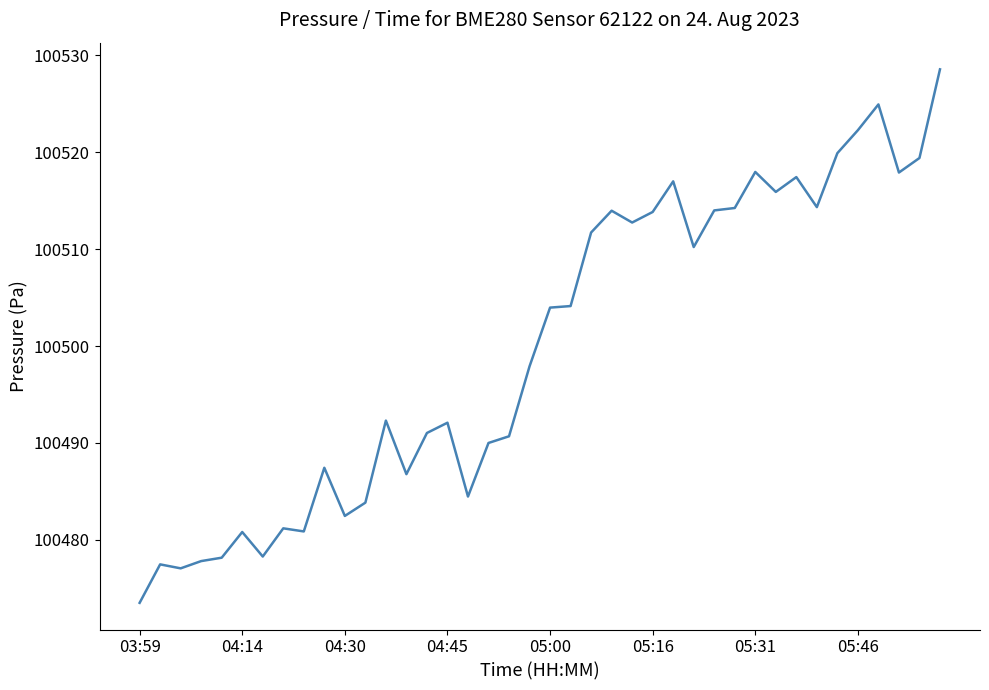

What is the difference between the maximum and minimum values?

55.1